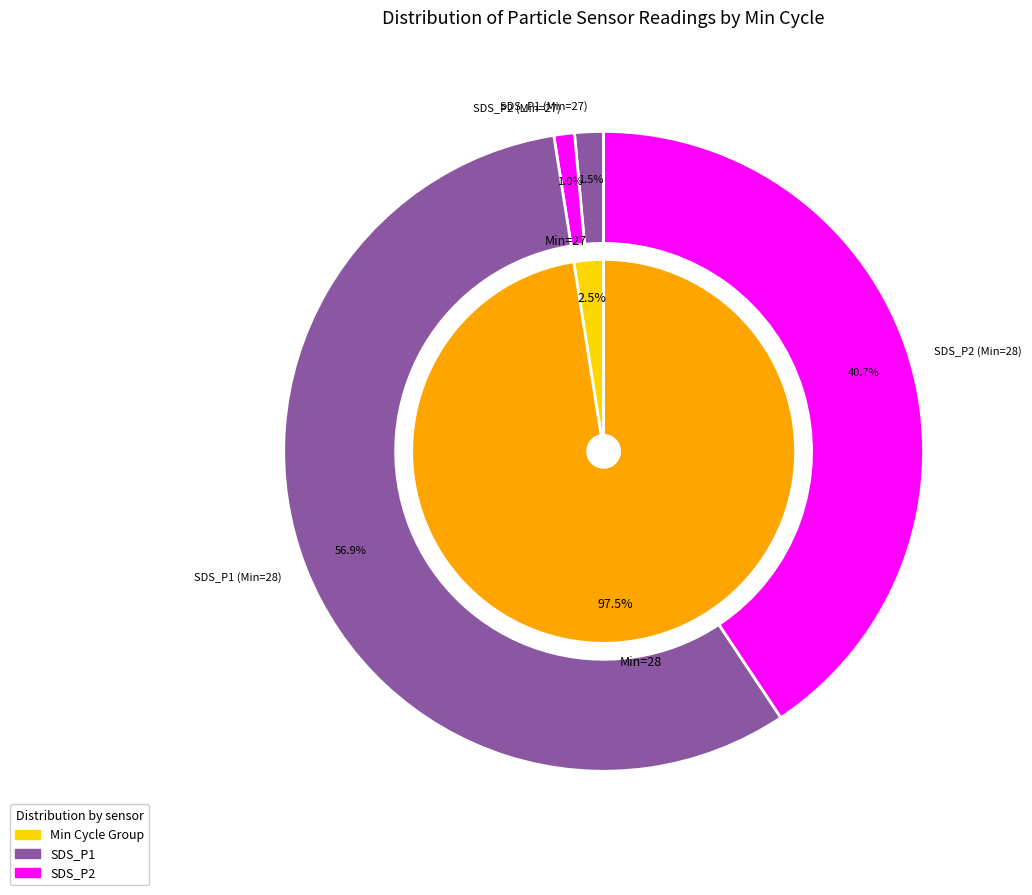

True or false: 5 accounts for 11% of the total.

False